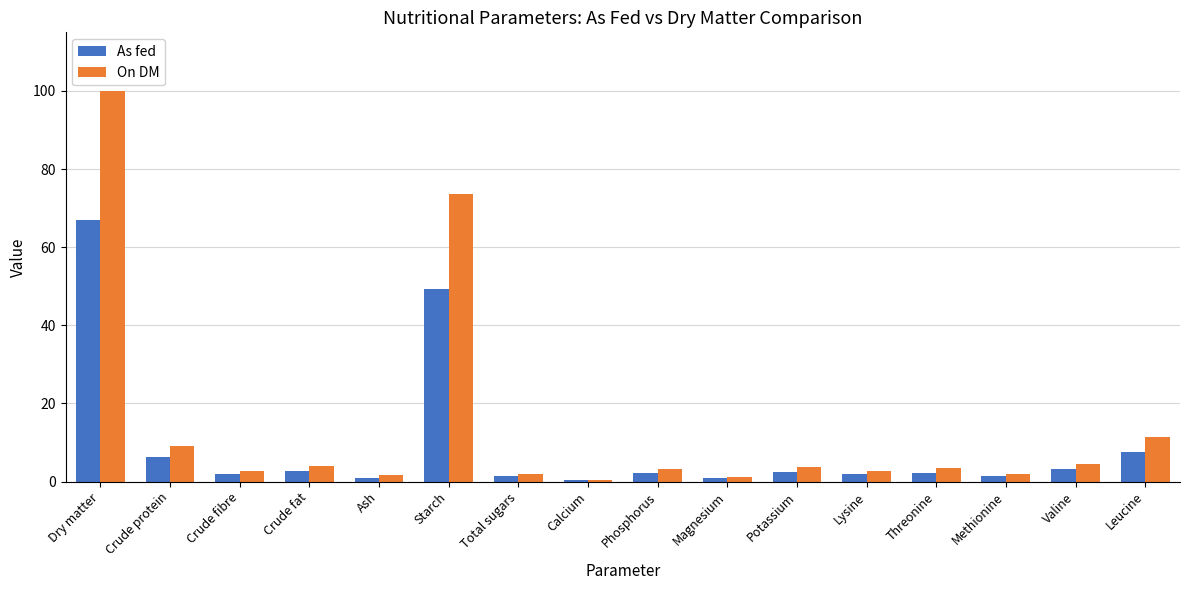

Count the number of data series in this chart.

2